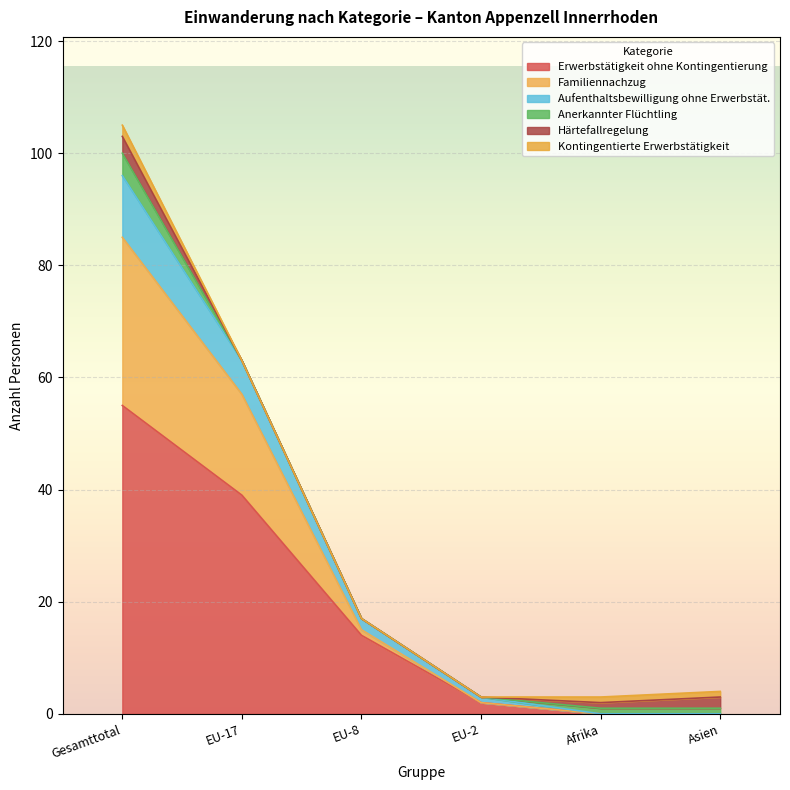

The Familiennachzug series shows 1 at EU-2. True or false?

False